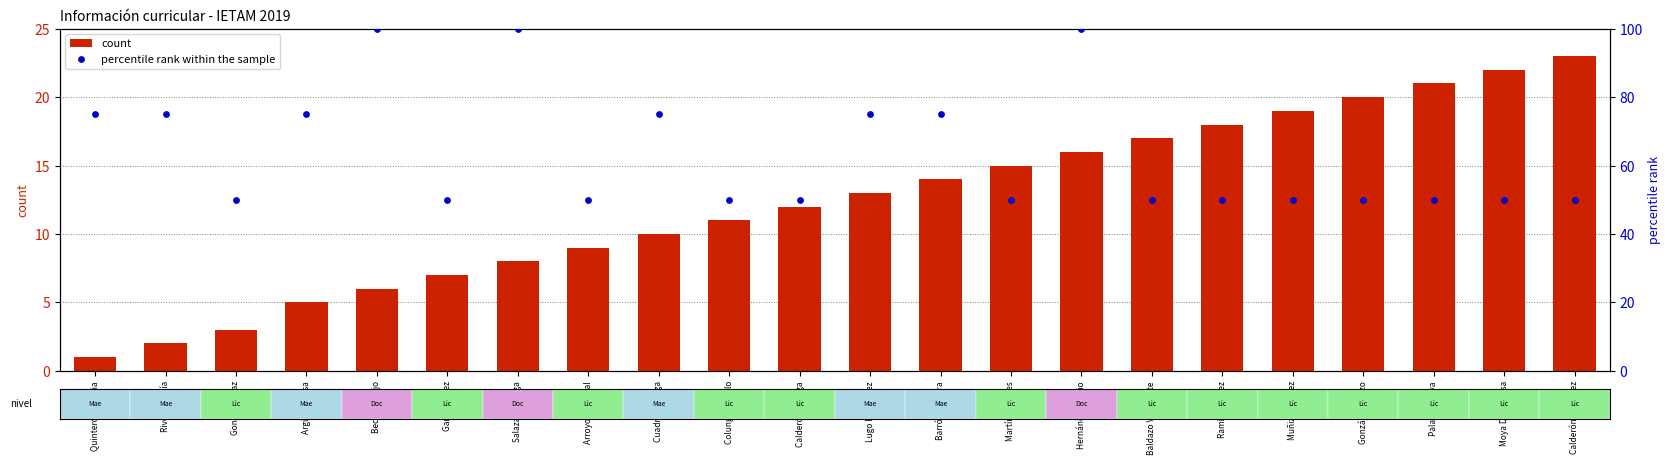

Which series reaches the maximum Y coordinate?

percentile rank within the sample